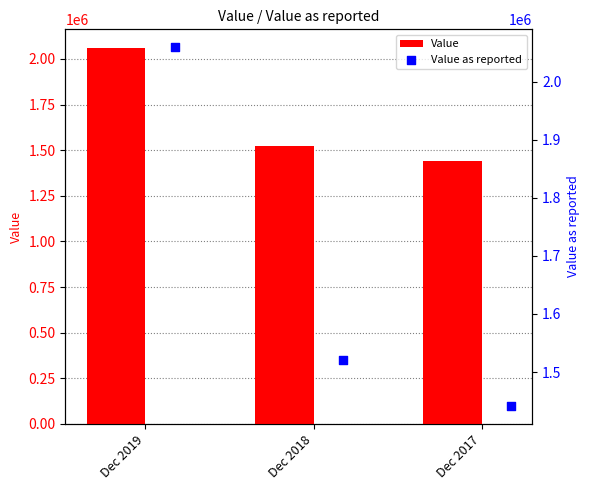

Is the value of Value at Dec 2018 greater than the value of Value as reported at Dec 2018?

No